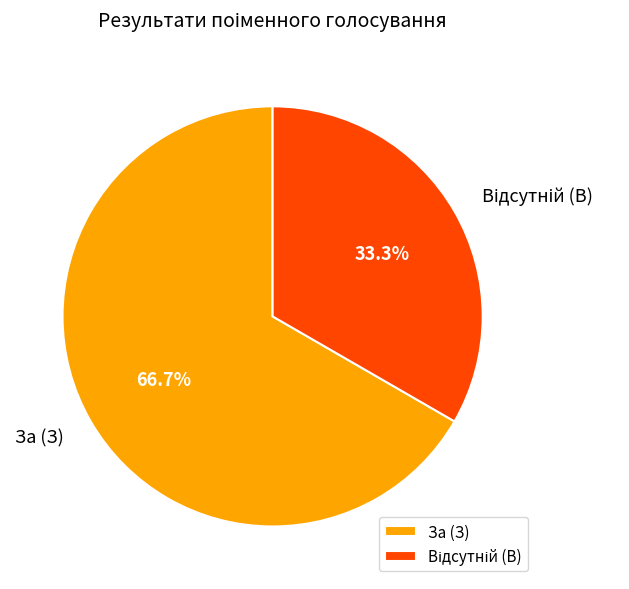

What is the majority slice?

За (З)